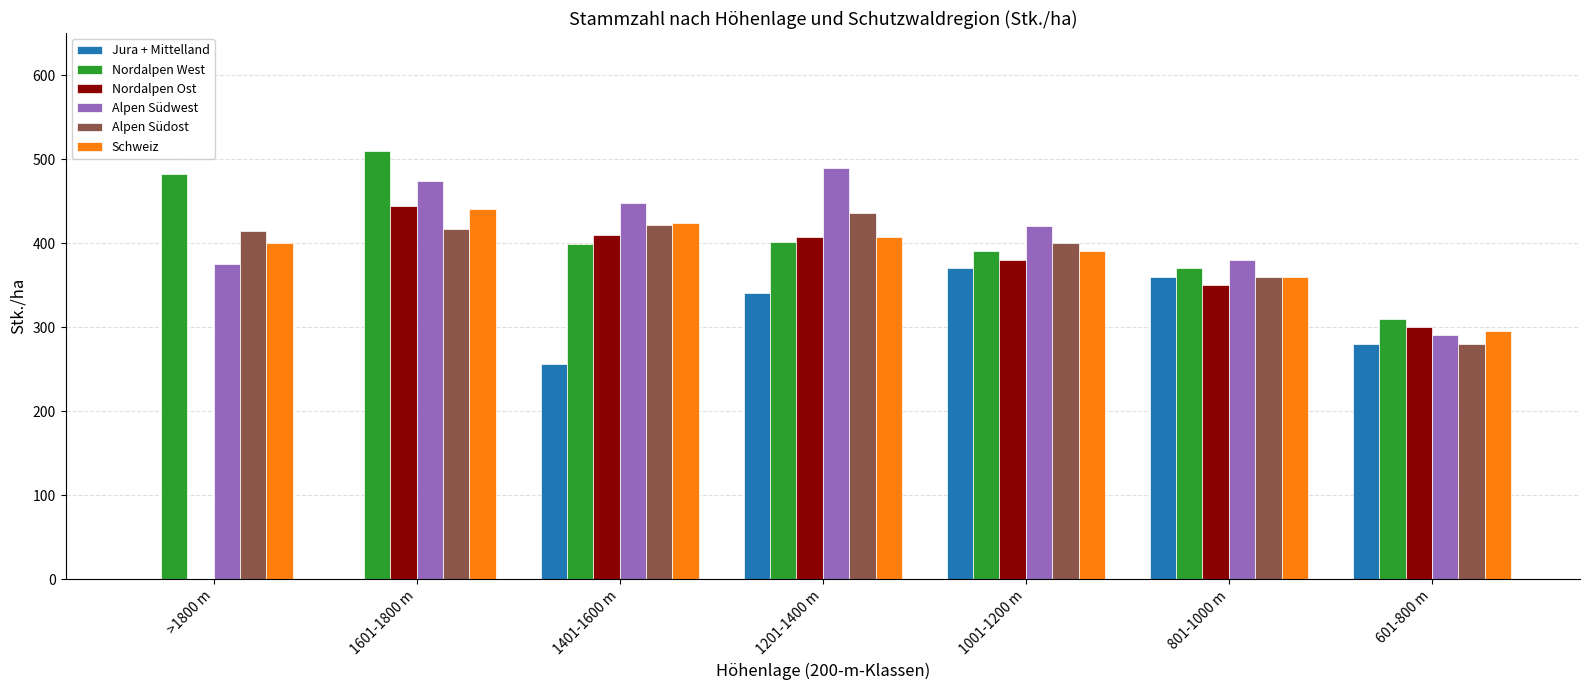

True or false: Schweiz has a value of 295 at 601-800 m.

True